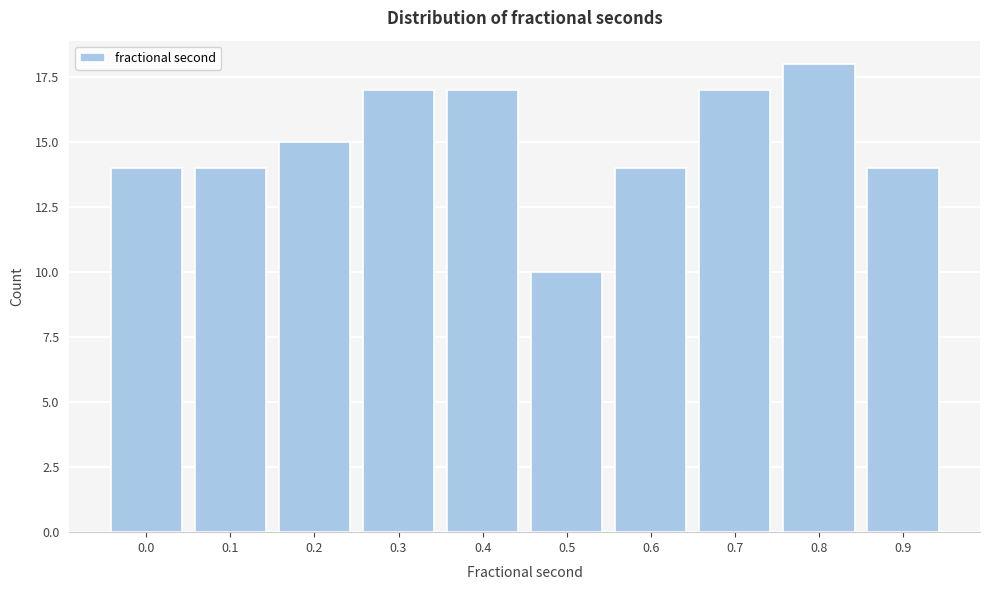

Reading left to right, transcribe all the data shown in this chart.

0.0=14	0.1=14	0.2=15	0.3=17	0.4=17	0.5=10	0.6=14	0.7=17	0.8=18	0.9=14